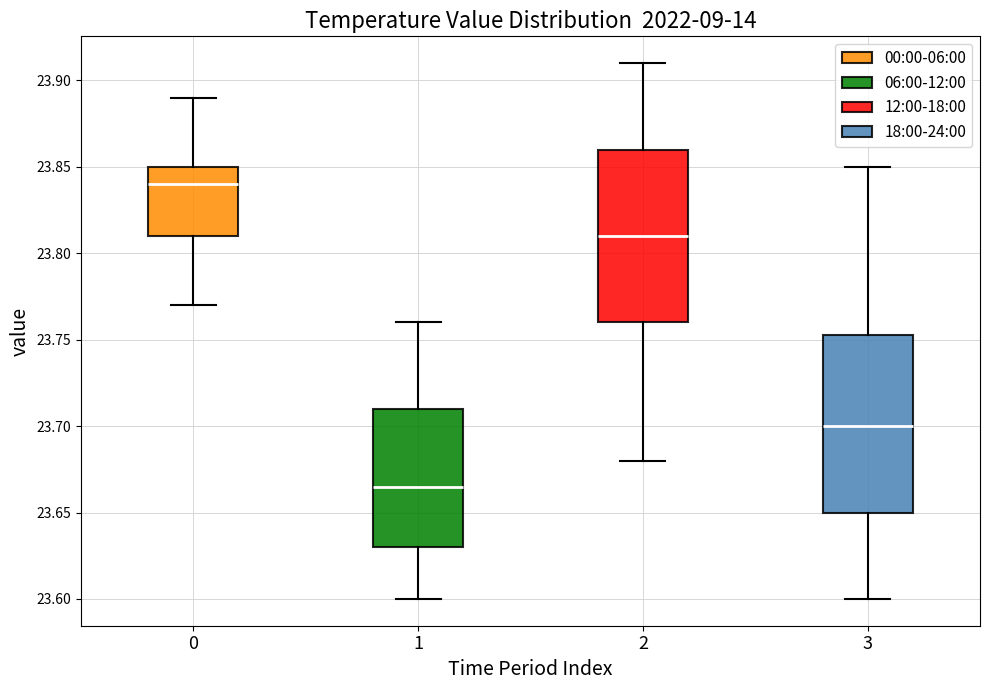

Reading left to right, transcribe this box plot: for each box, give where its median line is, the range the box spans, and where its two whiskers end, as read against the y-axis. The values are not printed on the chart, so give them approximately, as read against the axis.

0: median 23.840, box 23.810 to 23.850, whiskers 23.770 to 23.890
1: median 23.665, box 23.630 to 23.710, whiskers 23.600 to 23.760
2: median 23.810, box 23.760 to 23.860, whiskers 23.680 to 23.910
3: median 23.700, box 23.650 to 23.755, whiskers 23.600 to 23.850